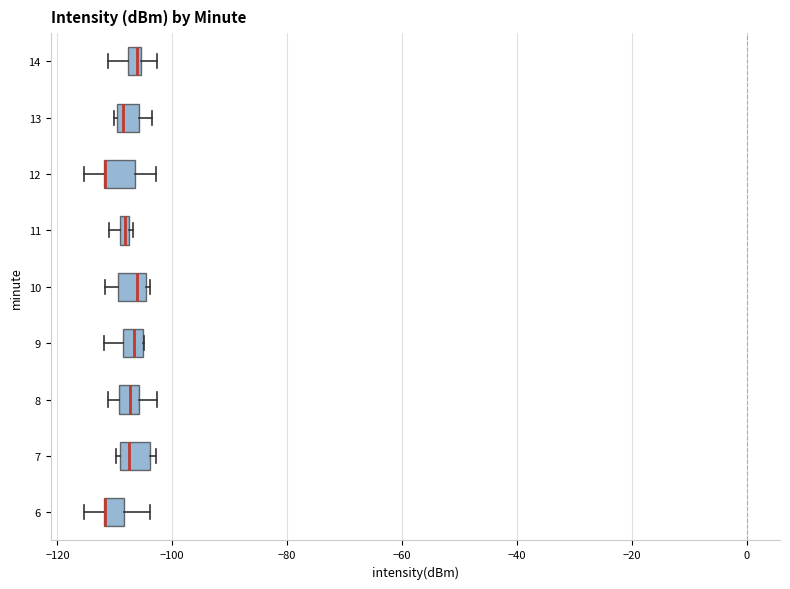

Where does the left whisker of the box at y = 14 end on the x-axis? The values are not printed on the chart, so give them approximately, as read against the axis.

-112